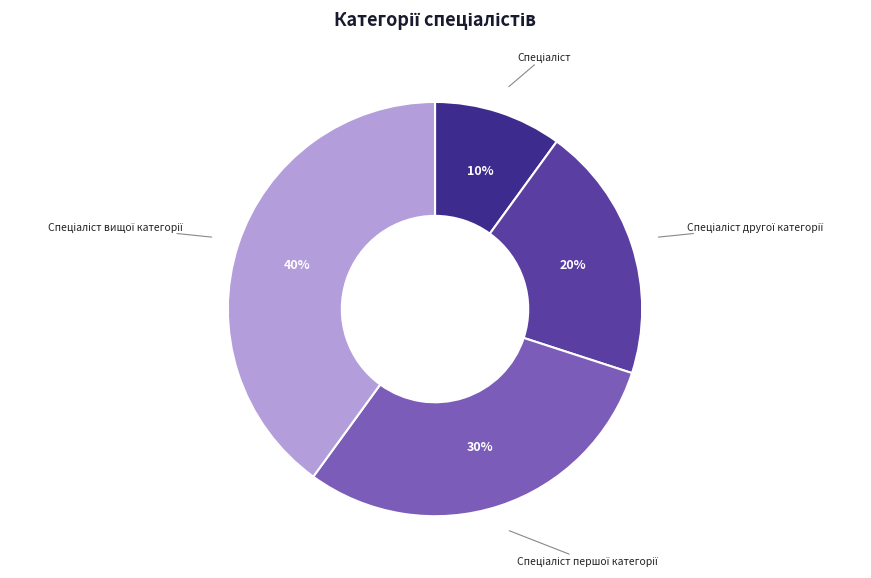

Count the number of slices in the pie.

4